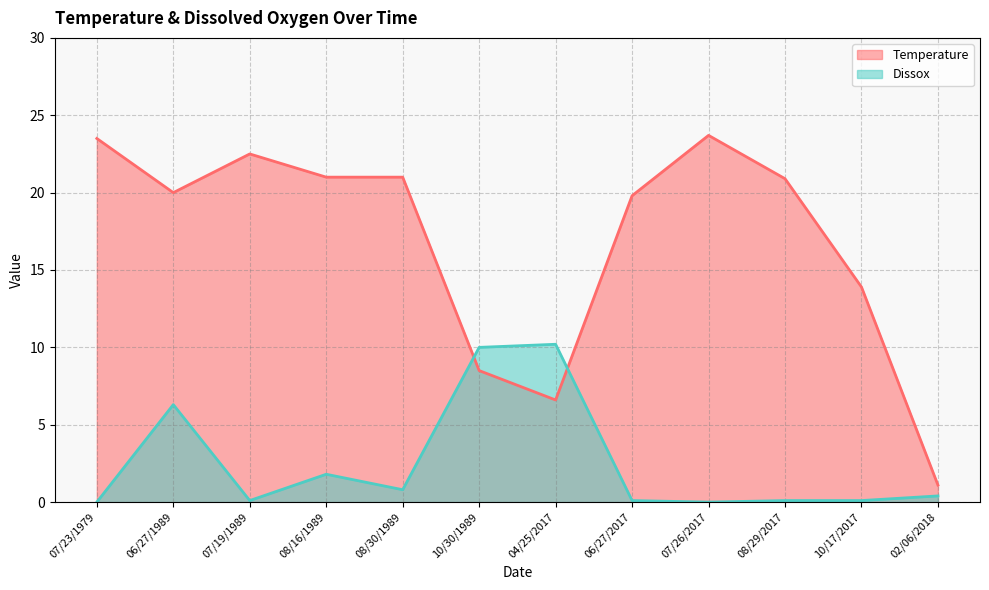

What is the average value of the Dissox series?

2.5